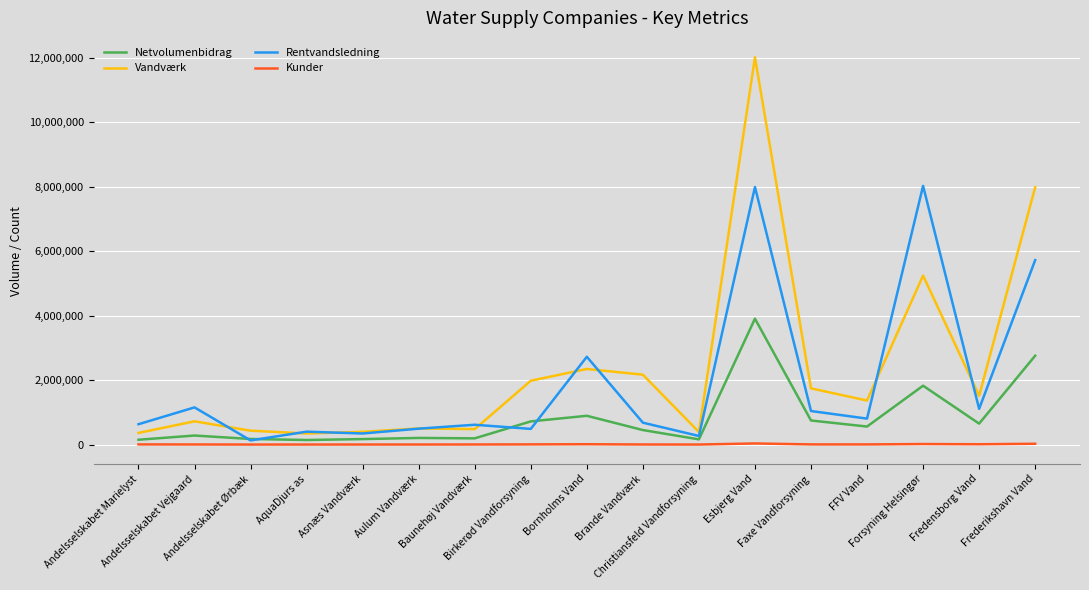

How many lines are shown in the chart?

4